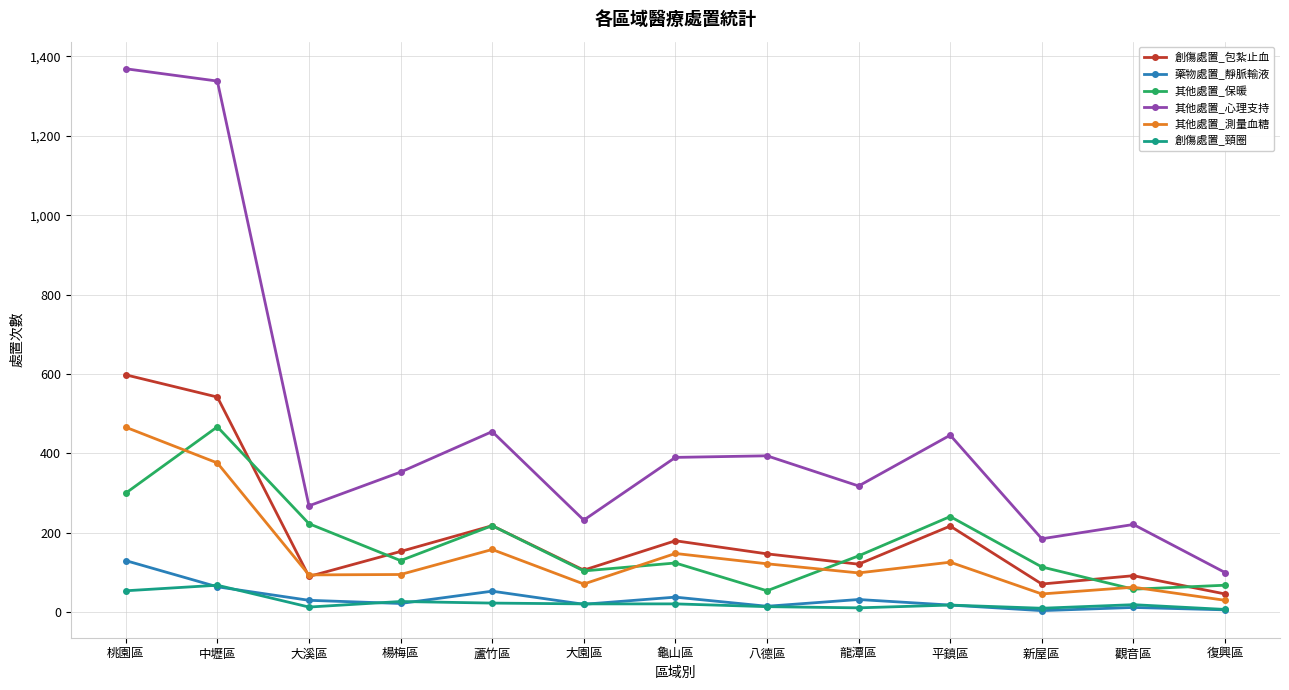

Read the 創傷處置_包紮止血 value at 八德區, to the nearest 50.

150